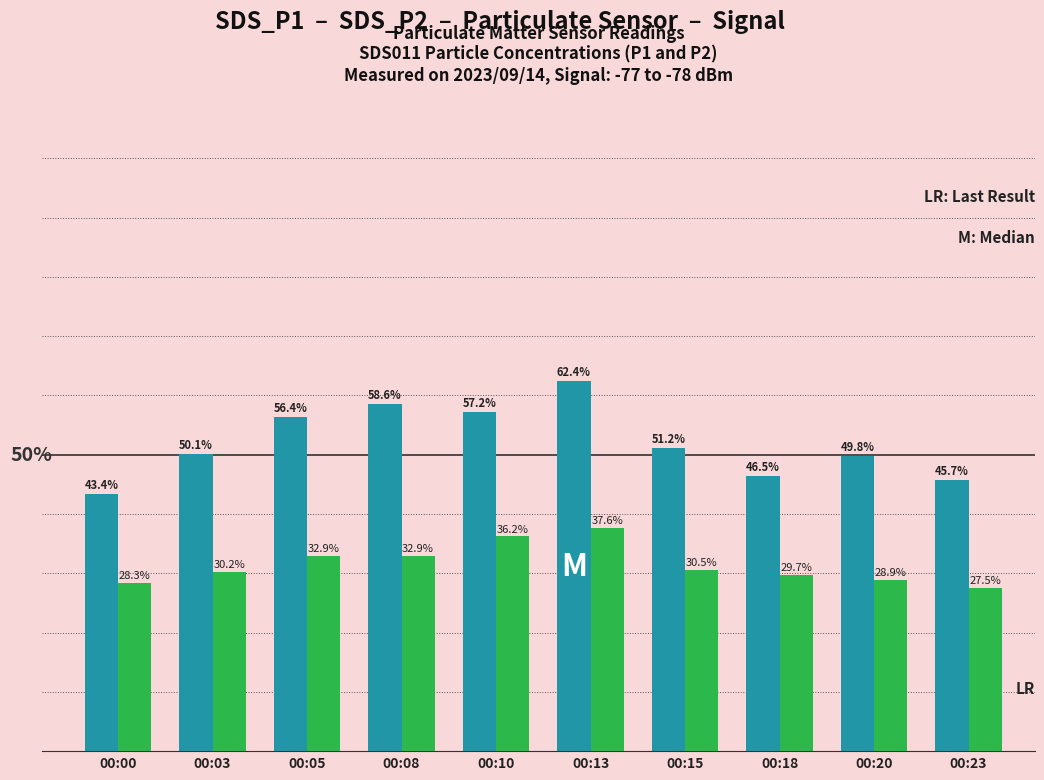

Which category has the lowest value across all series?

00:23